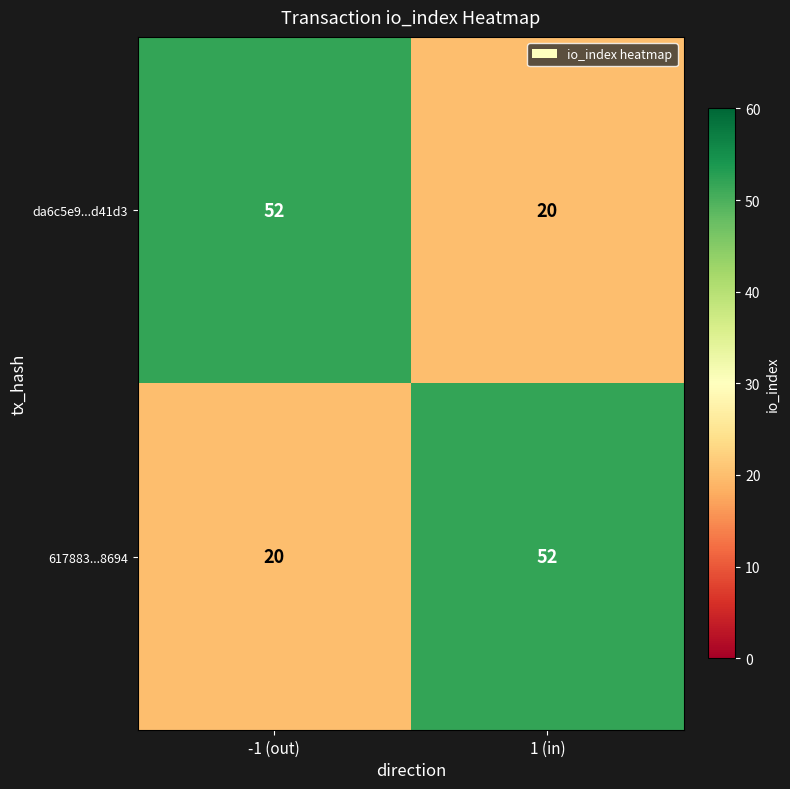

What is the maximum value for da6c5e9...d41d3?

52